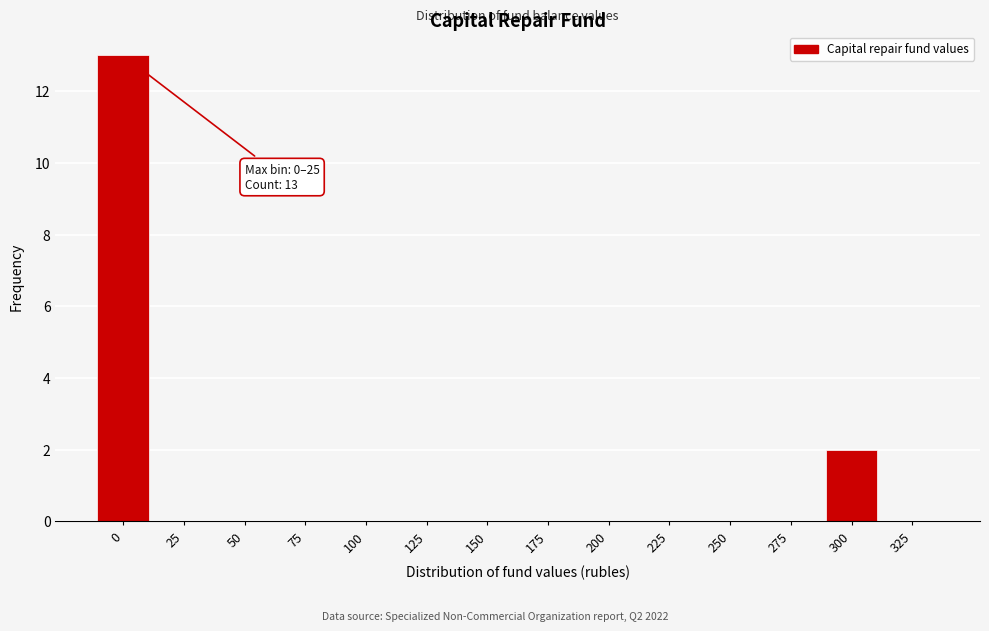

Reading left to right, extract all data points from this chart.

0=13	25=0	50=0	75=0	100=0	125=0	150=0	175=0	200=0	225=0	250=0	275=0	300=2	325=0